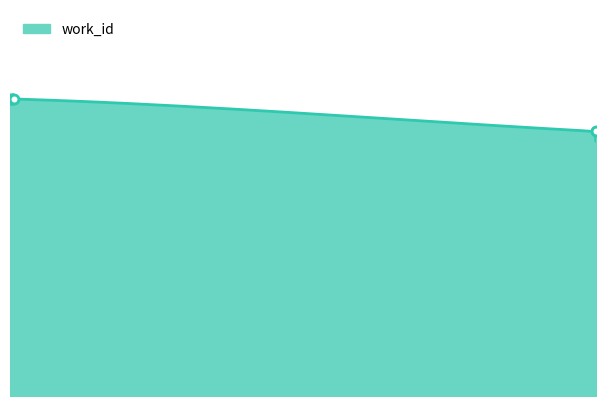

Approximately how many times larger is the value at 19470 compared to 19483?

1.0